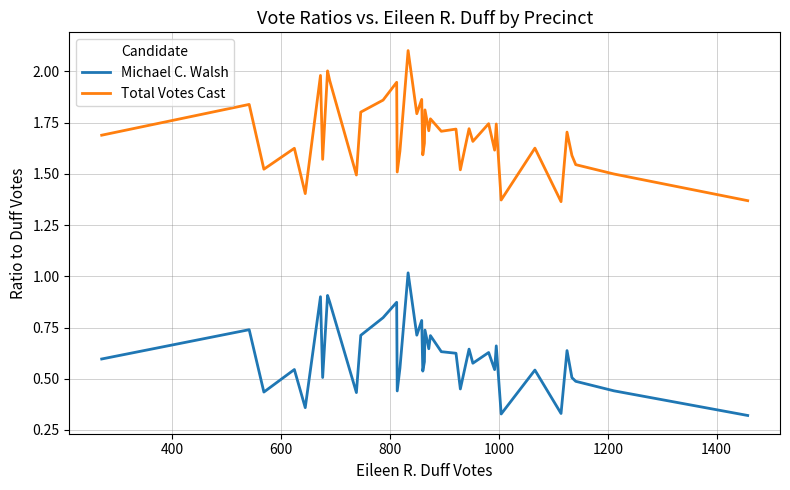

What is the greatest value displayed?

2.1